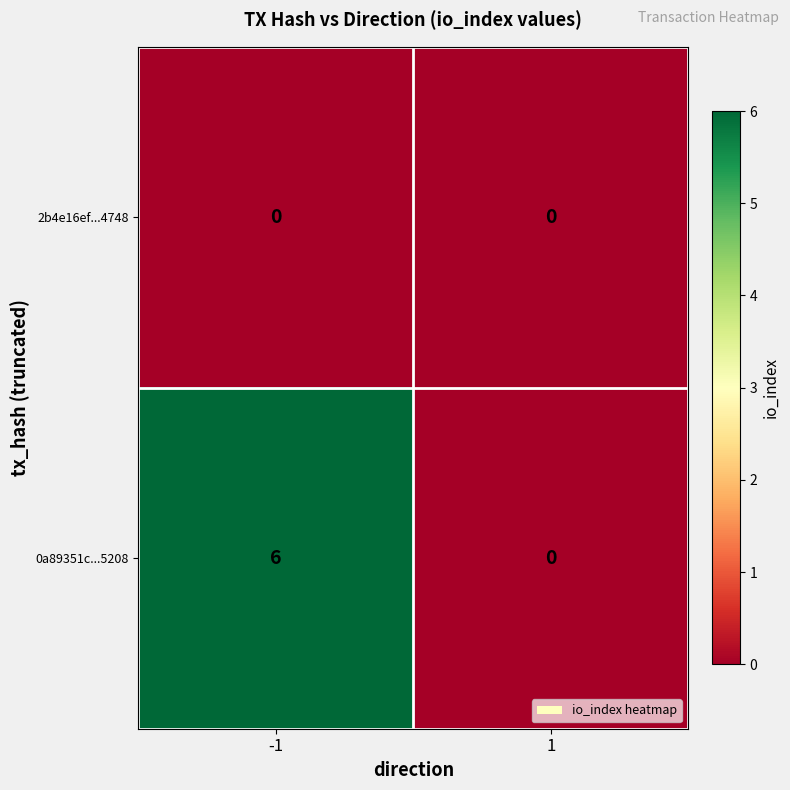

Reading left to right, transcribe all the data shown in this chart.

2b4e16ef...4748: -1=0	1=0
0a89351c...5208: -1=6	1=0